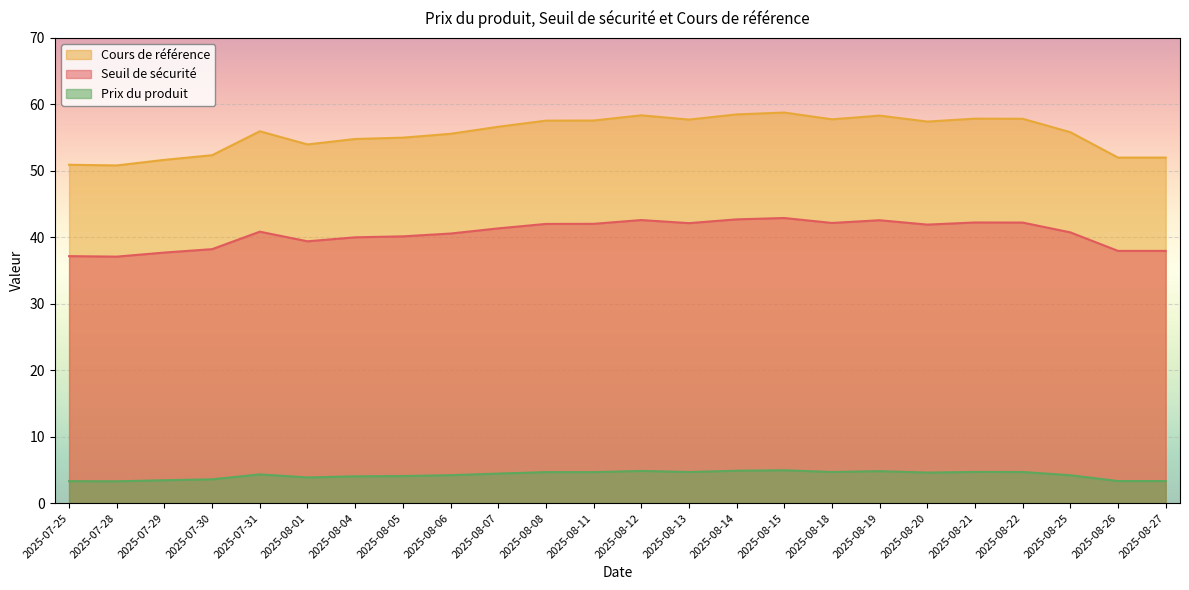

What is the lowest value of the Seuil de sécurité series?

37.1